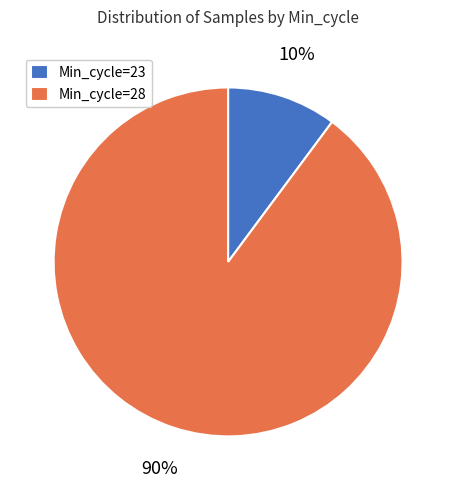

Is there a majority slice in this chart?

Yes